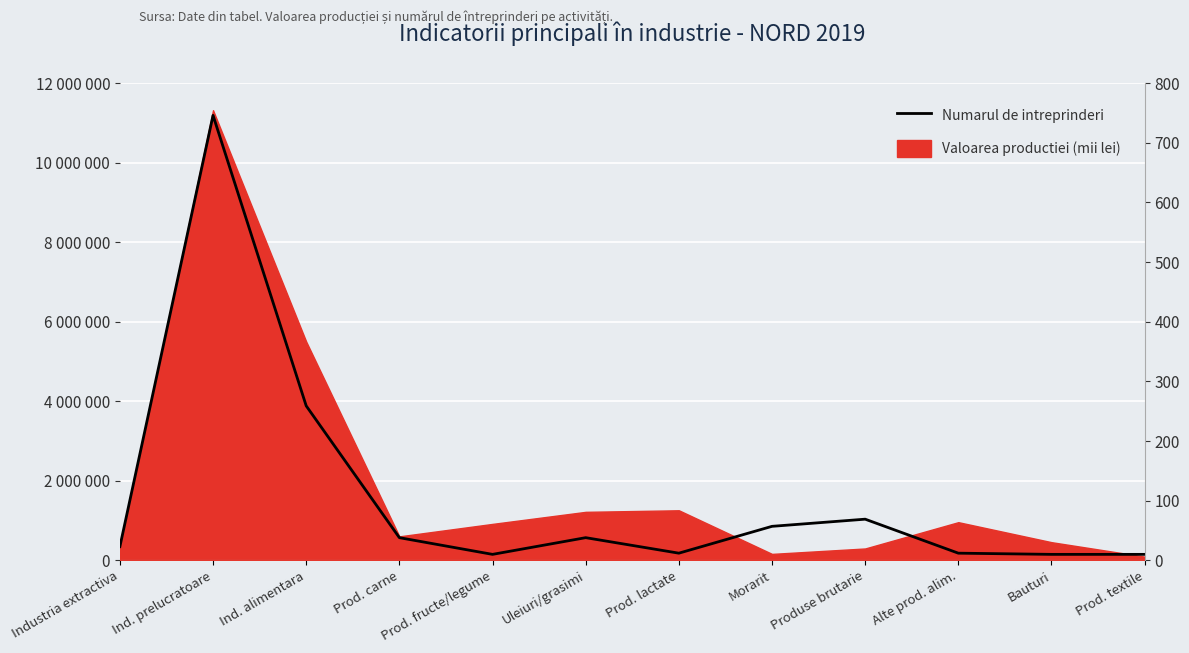

List the labels in order of value, smallest first.

Prod. fructe/legume, Bauturi, Prod. textile, Prod. lactate, Alte prod. alim., Industria extractiva, Prod. carne, Uleiuri/grasimi, Morarit, Produse brutarie, Ind. alimentara, Ind. prelucratoare